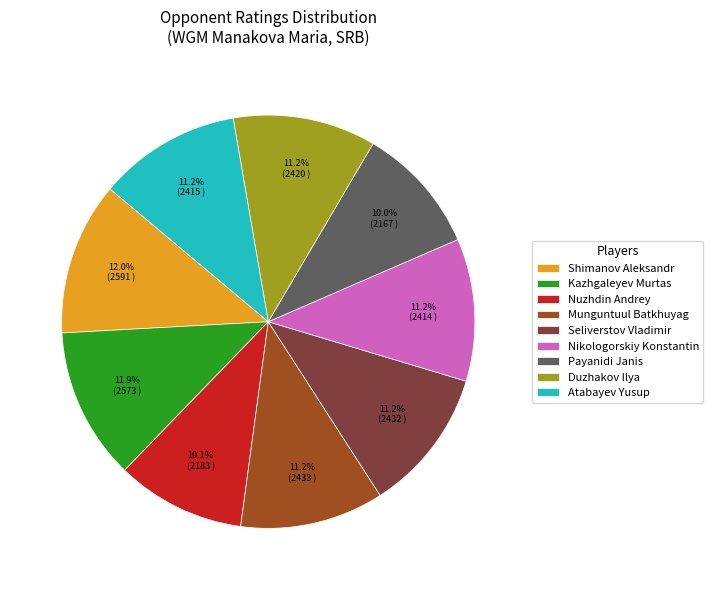

Between Shimanov Aleksandr and Munguntuul Batkhuyag, which is larger?

Shimanov Aleksandr